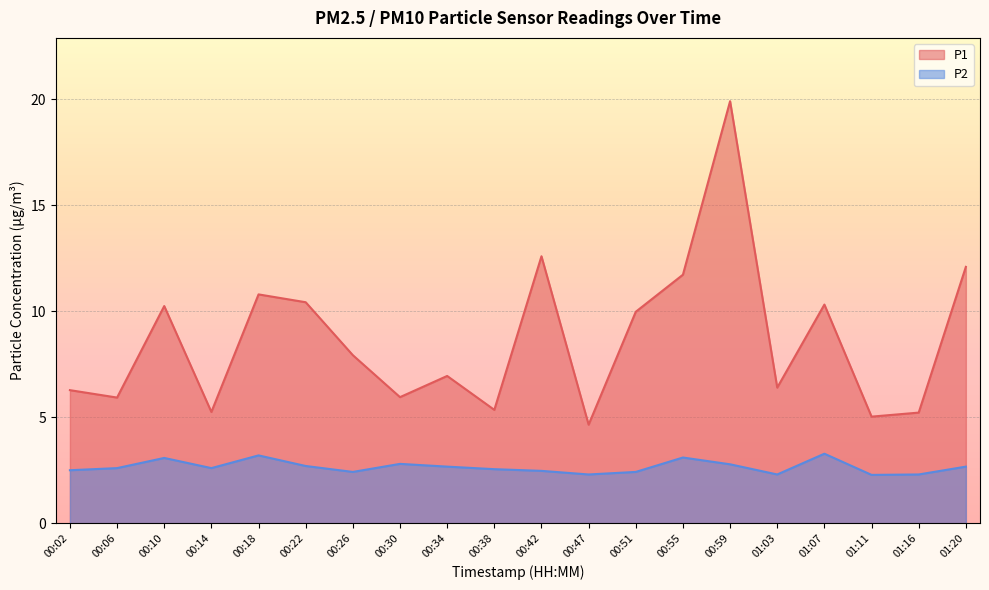

What is the difference between the maximum and minimum values in the P2 series?

1.0